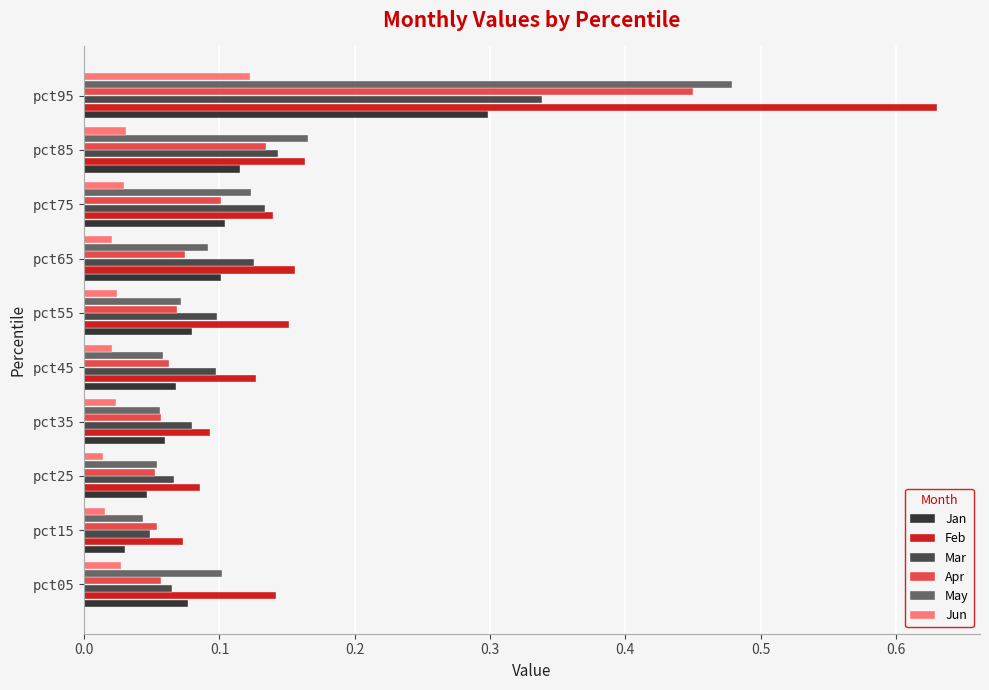

Which series has the widest spread of values?

Feb